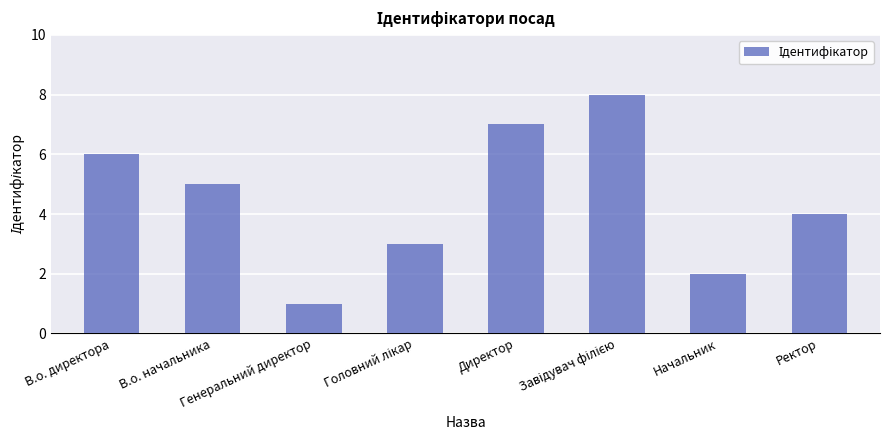

What is the label of the 2nd bar from the right?

Начальник